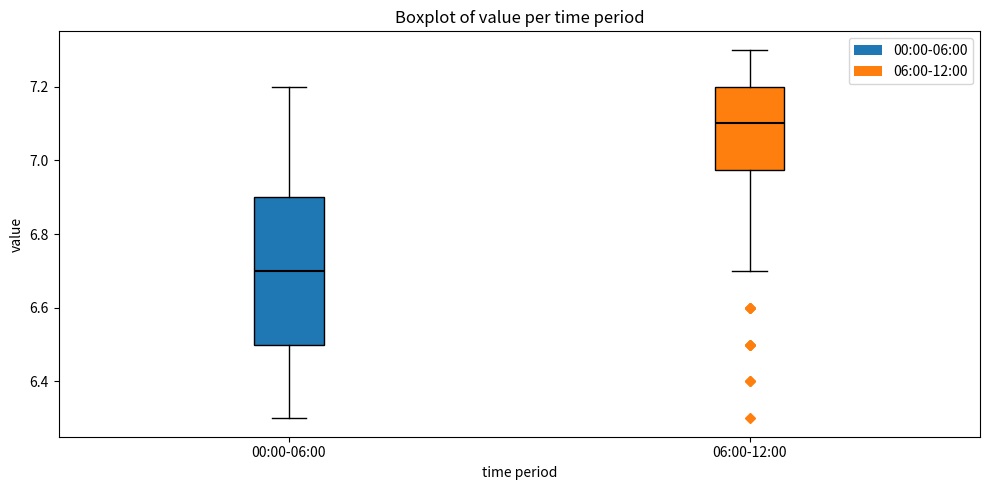

Which box is the tallest, from its lower edge to its upper edge?

00:00-06:00